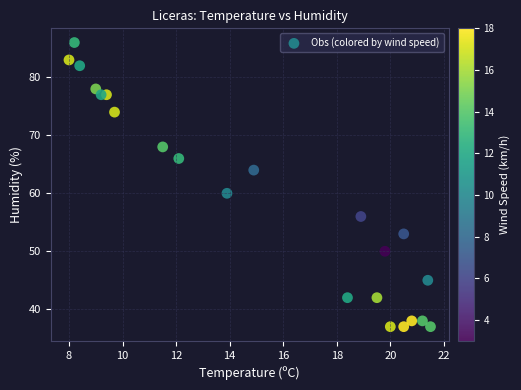

What Y value in the scatter plot is closest to 61?

60